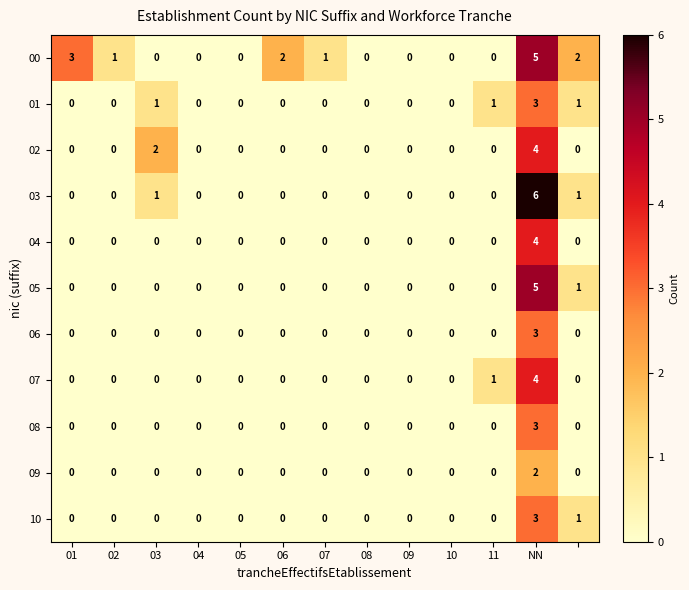

What is the difference between the maximum and minimum values in the 01 series?

3